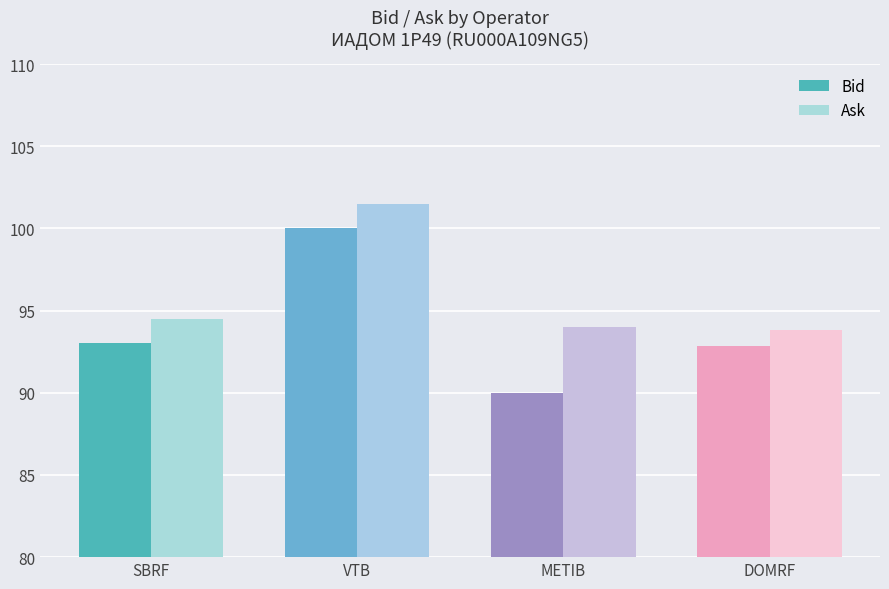

Are the bars horizontal?

No